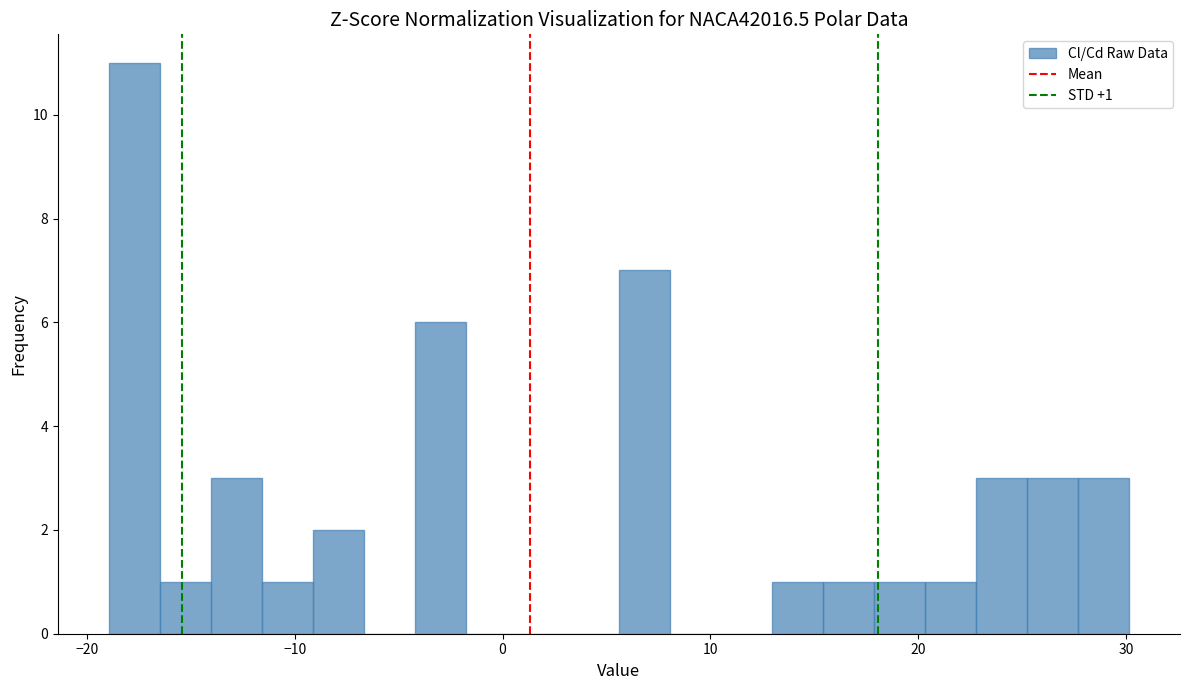

Around what value on the x-axis is the tallest bar? Give the approximate position of its centre, as read against the axis.

-18